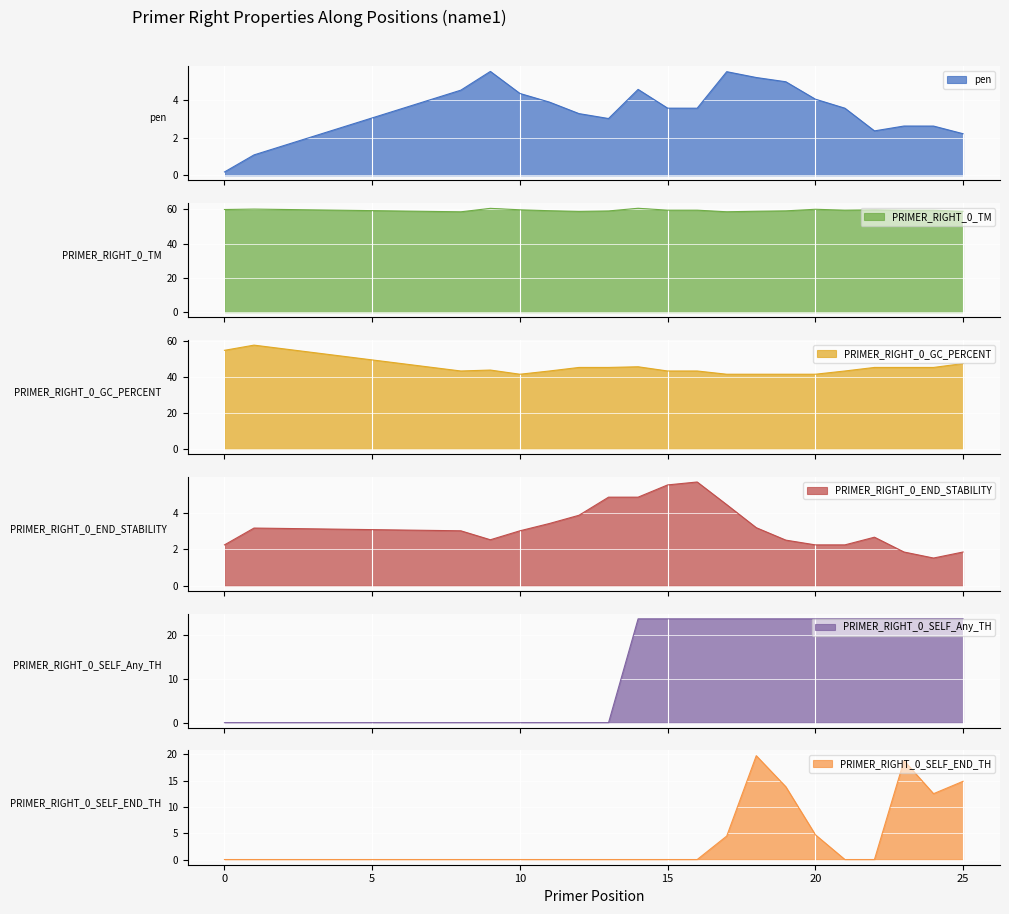

What is the minimum value for PRIMER_RIGHT_0_TM?

58.5